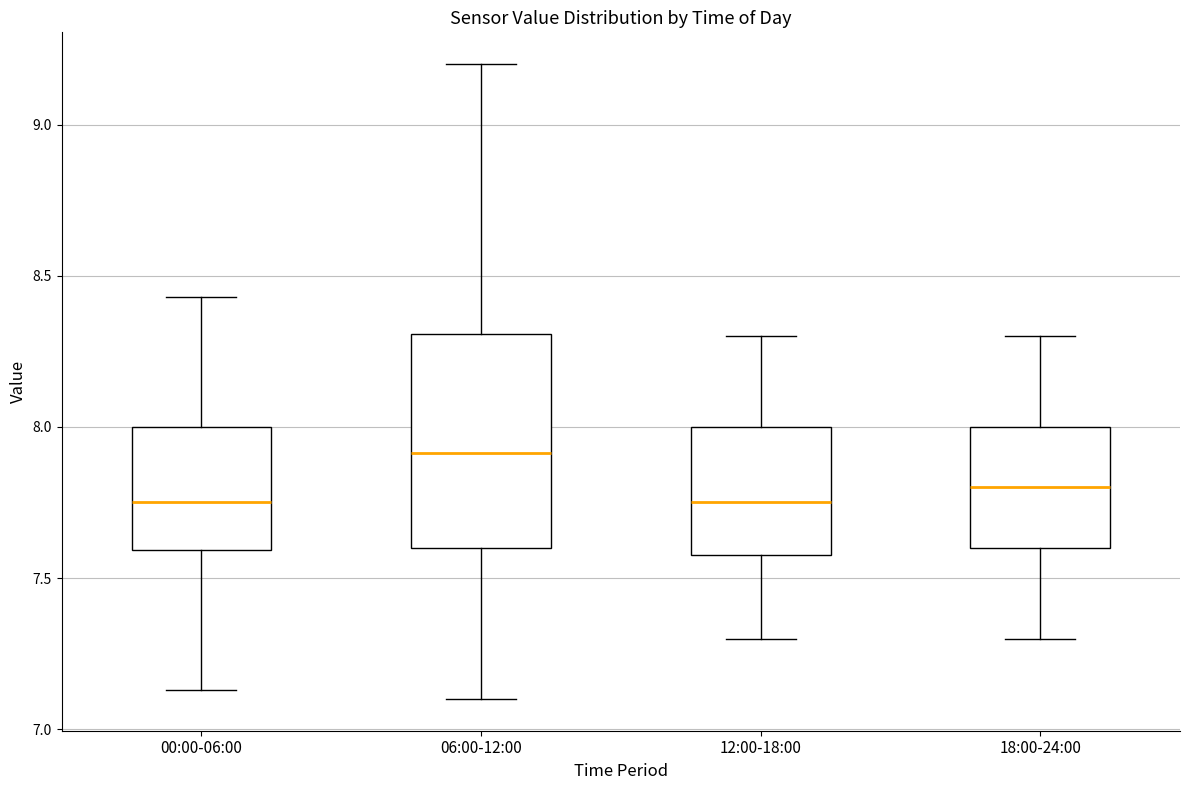

Reading left to right, transcribe this box plot: for each box, give where its median line is, the range the box spans, and where its two whiskers end, as read against the y-axis. The values are not printed on the chart, so give them approximately, as read against the axis.

00:00-06:00: median 7.75, box 7.60 to 8.00, whiskers 7.15 to 8.45
06:00-12:00: median 7.90, box 7.60 to 8.30, whiskers 7.10 to 9.20
12:00-18:00: median 7.75, box 7.60 to 8.00, whiskers 7.30 to 8.30
18:00-24:00: median 7.80, box 7.60 to 8.00, whiskers 7.30 to 8.30